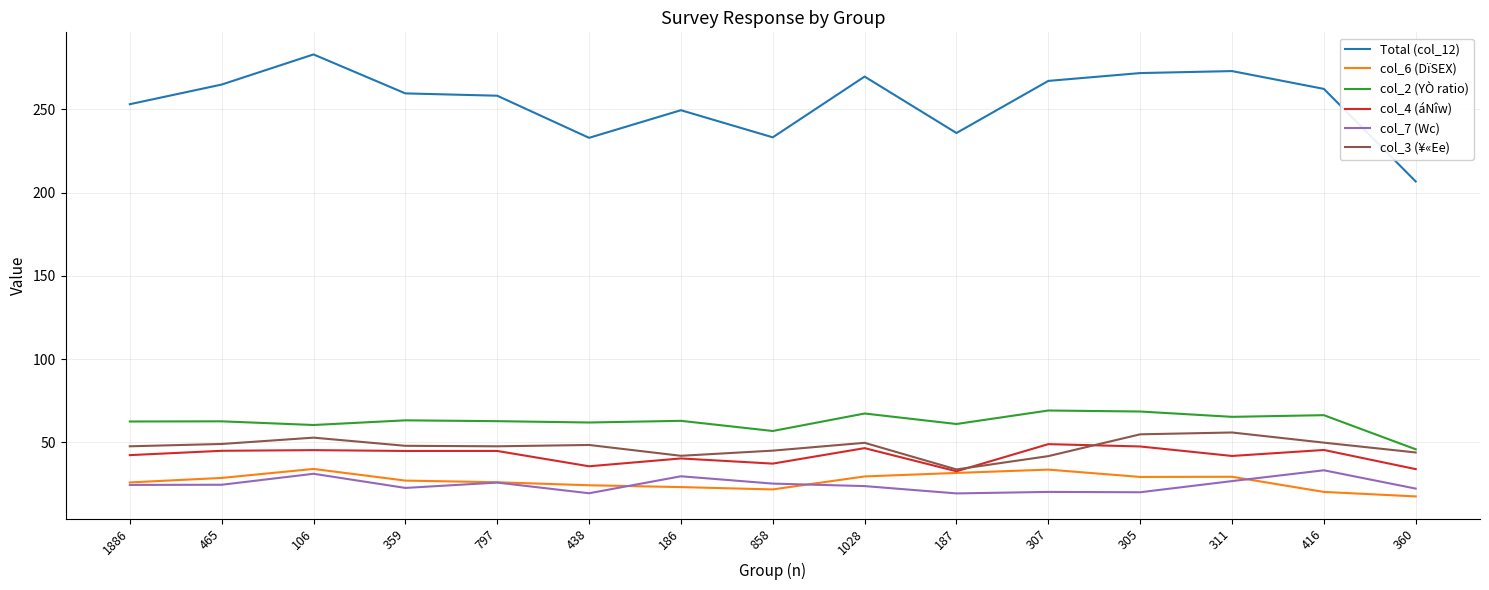

What is the difference between the maximum and minimum values in the col_7 (Wc) series?

13.9